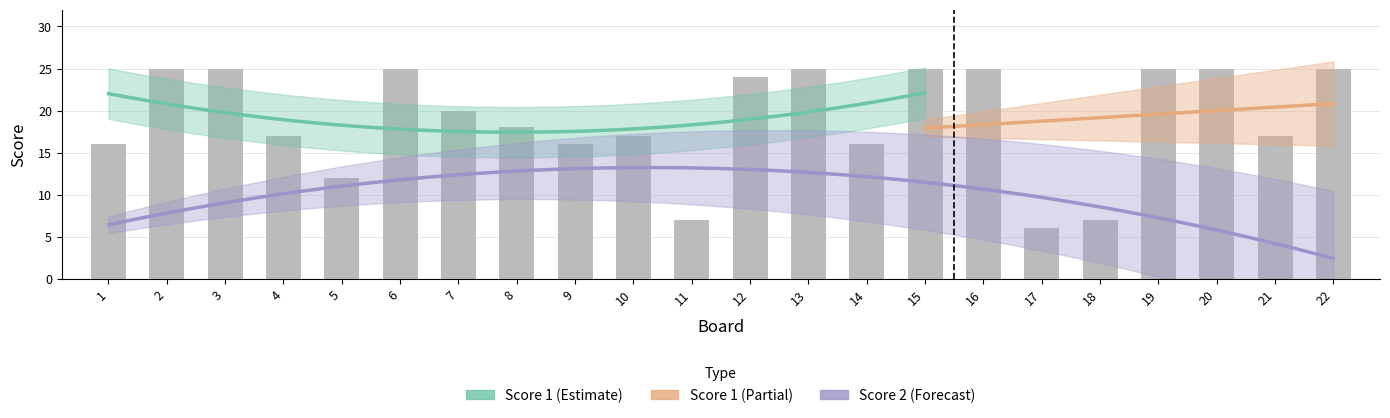

List the labels in order of value, largest first.

2, 3, 6, 13, 15, 16, 19, 20, 22, 12, 7, 8, 4, 10, 21, 1, 9, 14, 5, 11, 18, 17